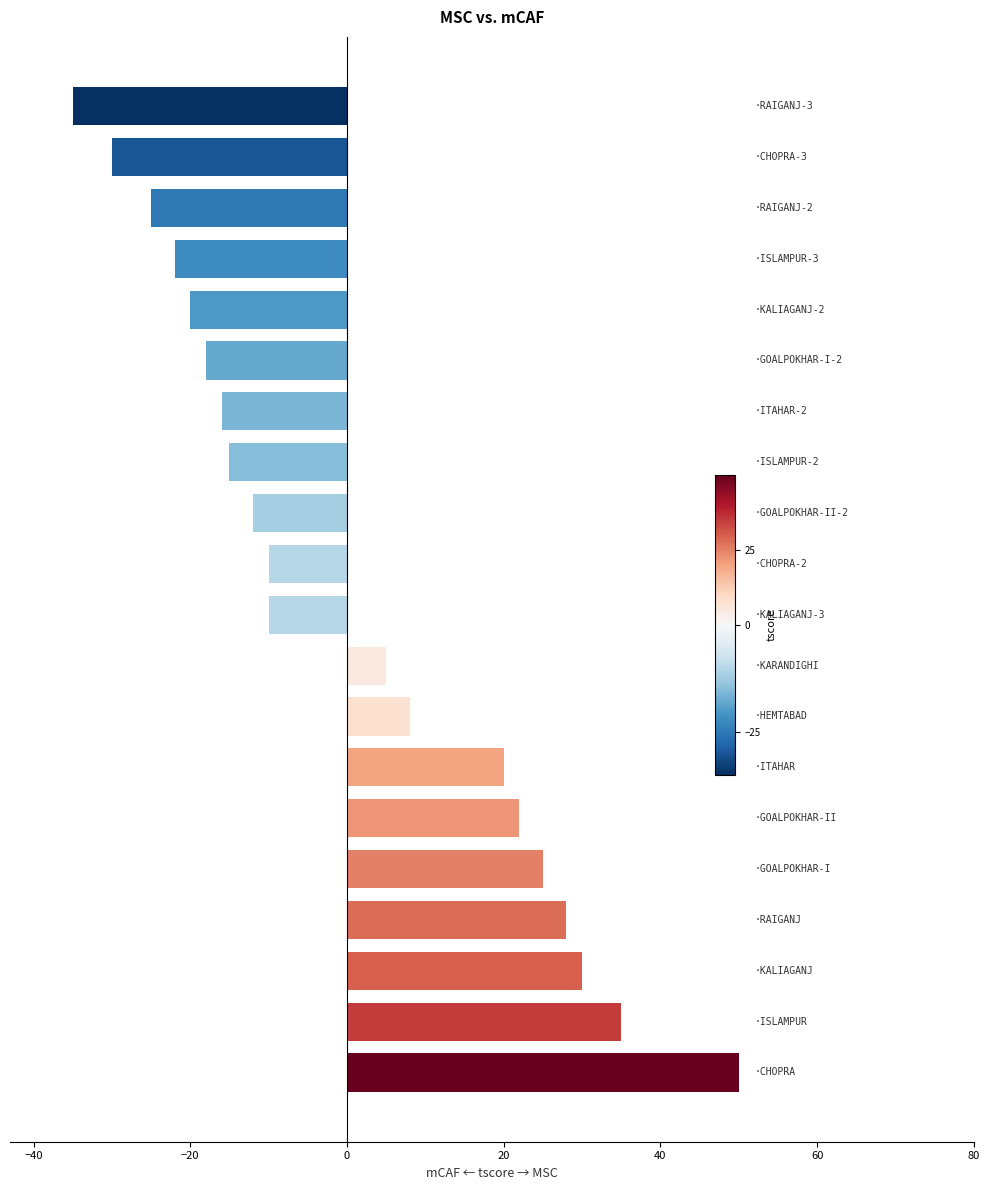

Count the number of data series in this chart.

1